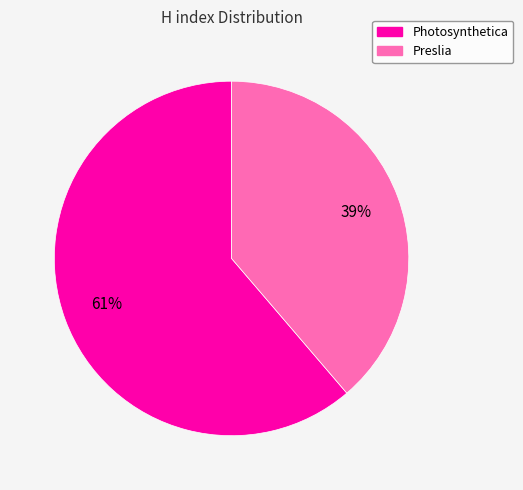

Does Photosynthetica account for over 50% of the chart?

Yes